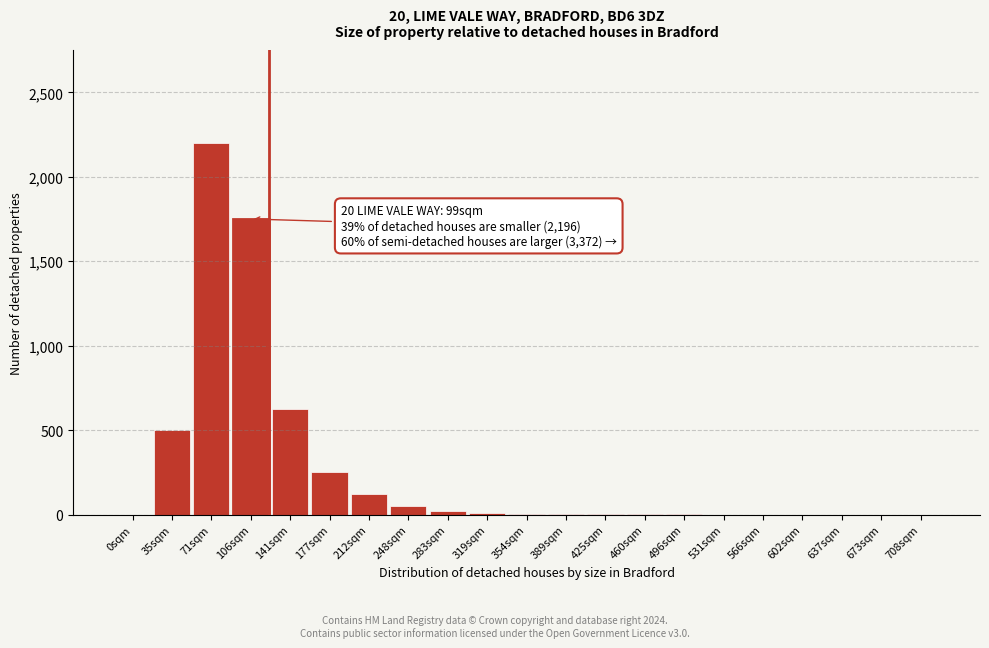

What is the greatest value displayed?

2200